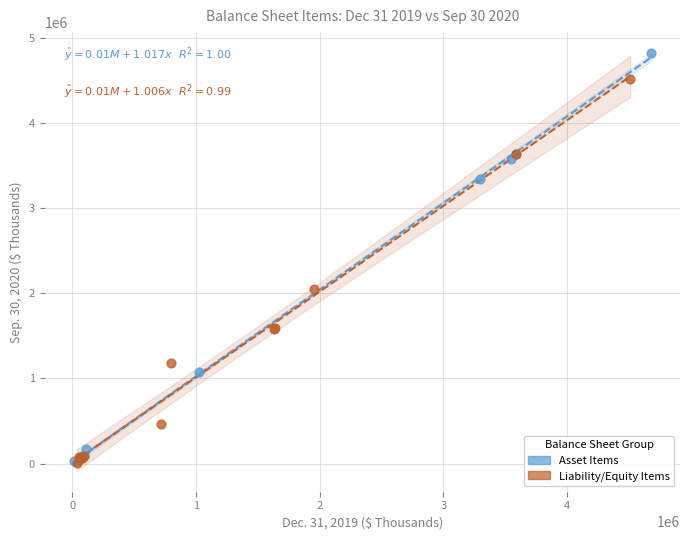

Which series has the largest Y range (max minus min)?

Asset Items